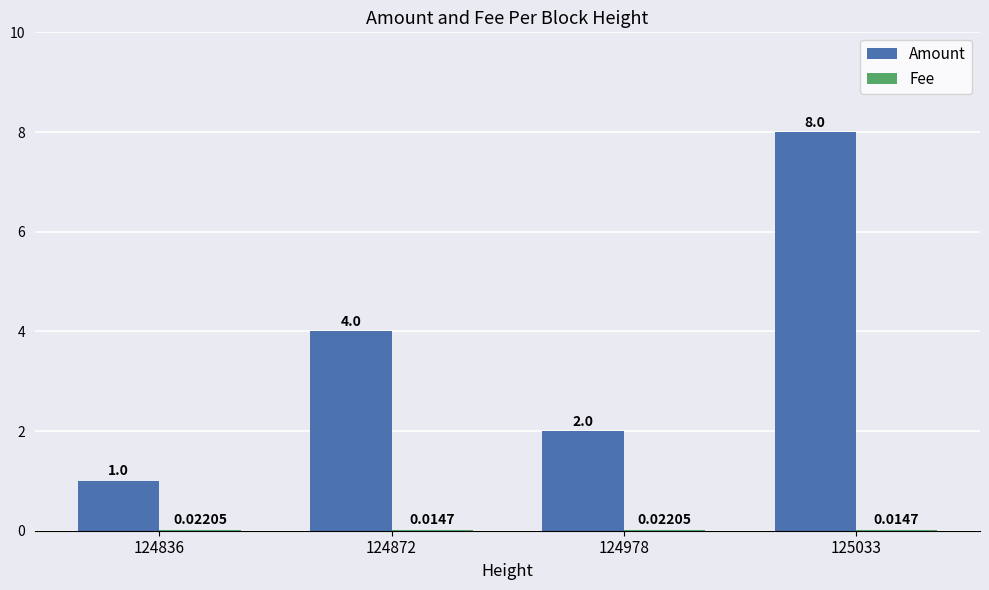

How many series are shown in this chart?

2